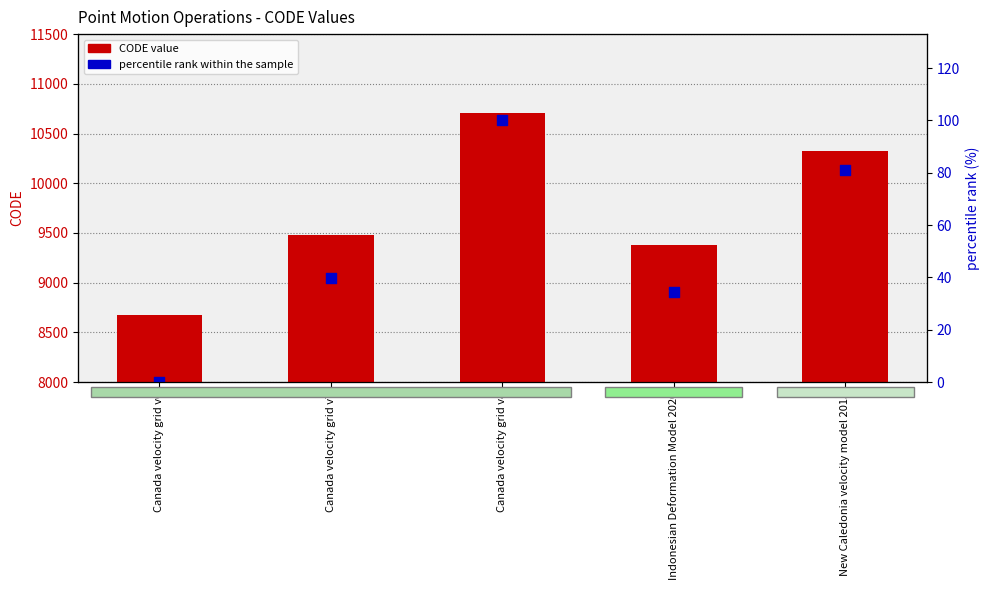

What is the total value across all series at Indonesian Deformation Model 2020?

9409.4